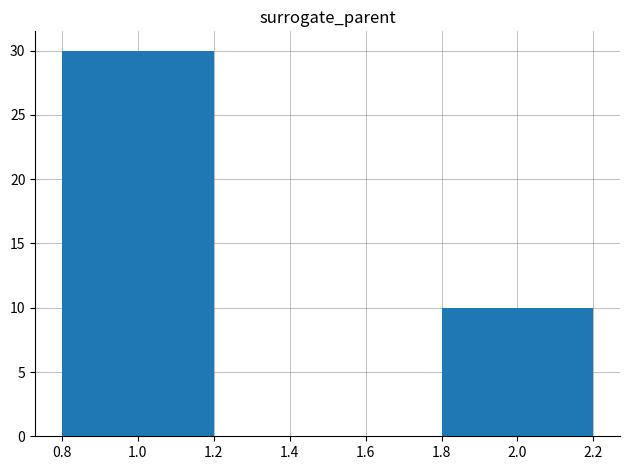

What is the difference between the maximum and minimum values?

20